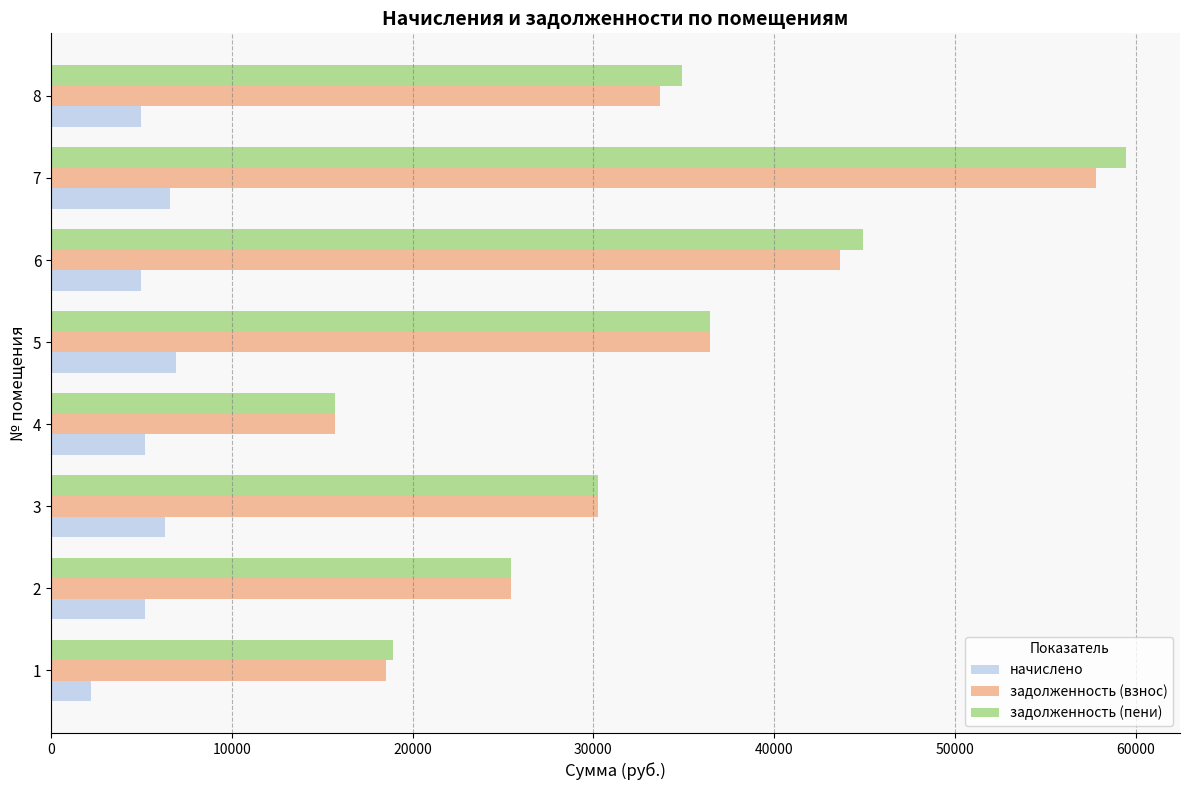

How many values in the задолженность (взнос) series are below 33668?

4